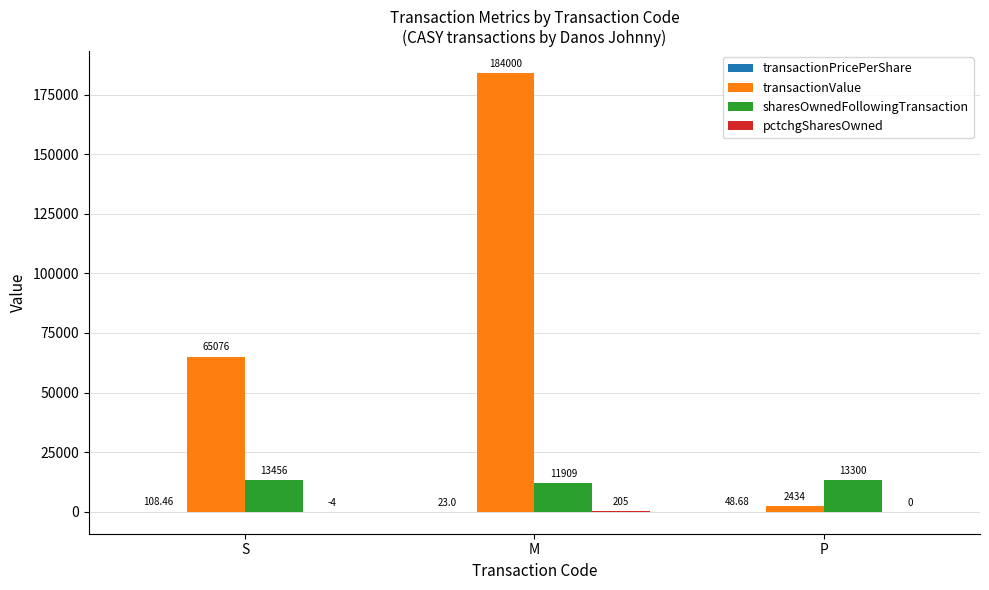

At which label is sharesOwnedFollowingTransaction closest to 12682?

P